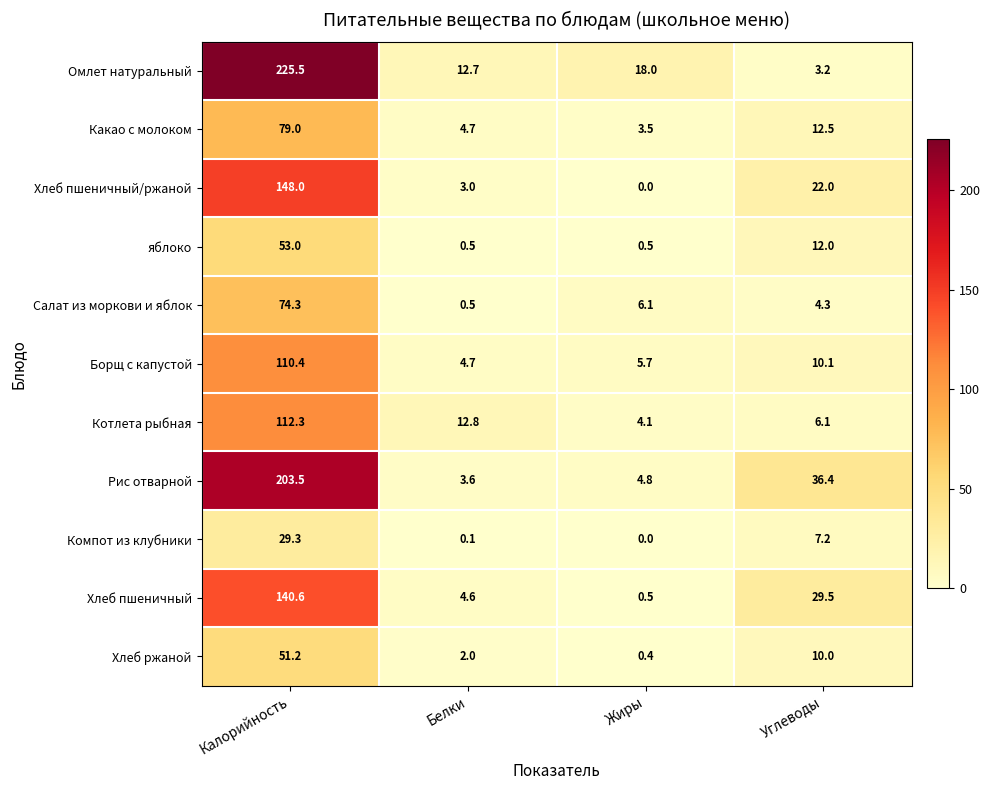

Where is Хлеб ржаной nearest to the value 25?

Углеводы